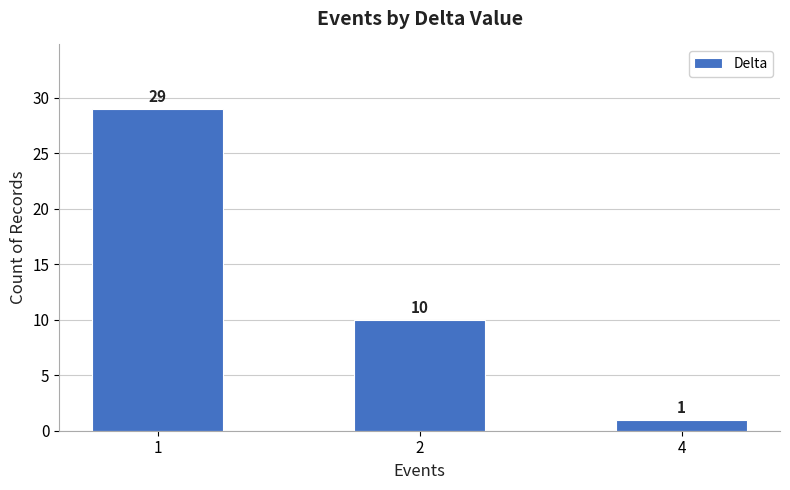

What is the value of the 3rd bar from the left?

1